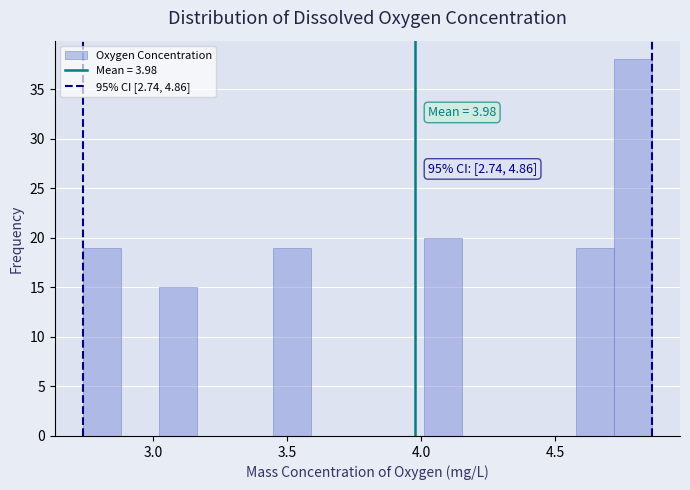

Around what value on the x-axis is the tallest bar? Give the approximate position of its centre, as read against the axis.

4.80